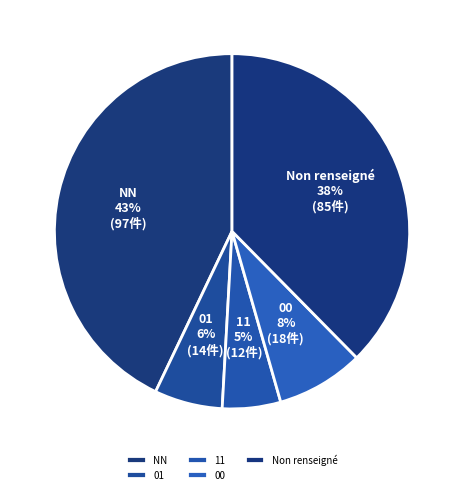

Is the sum of 01 and 00 greater than half?

No